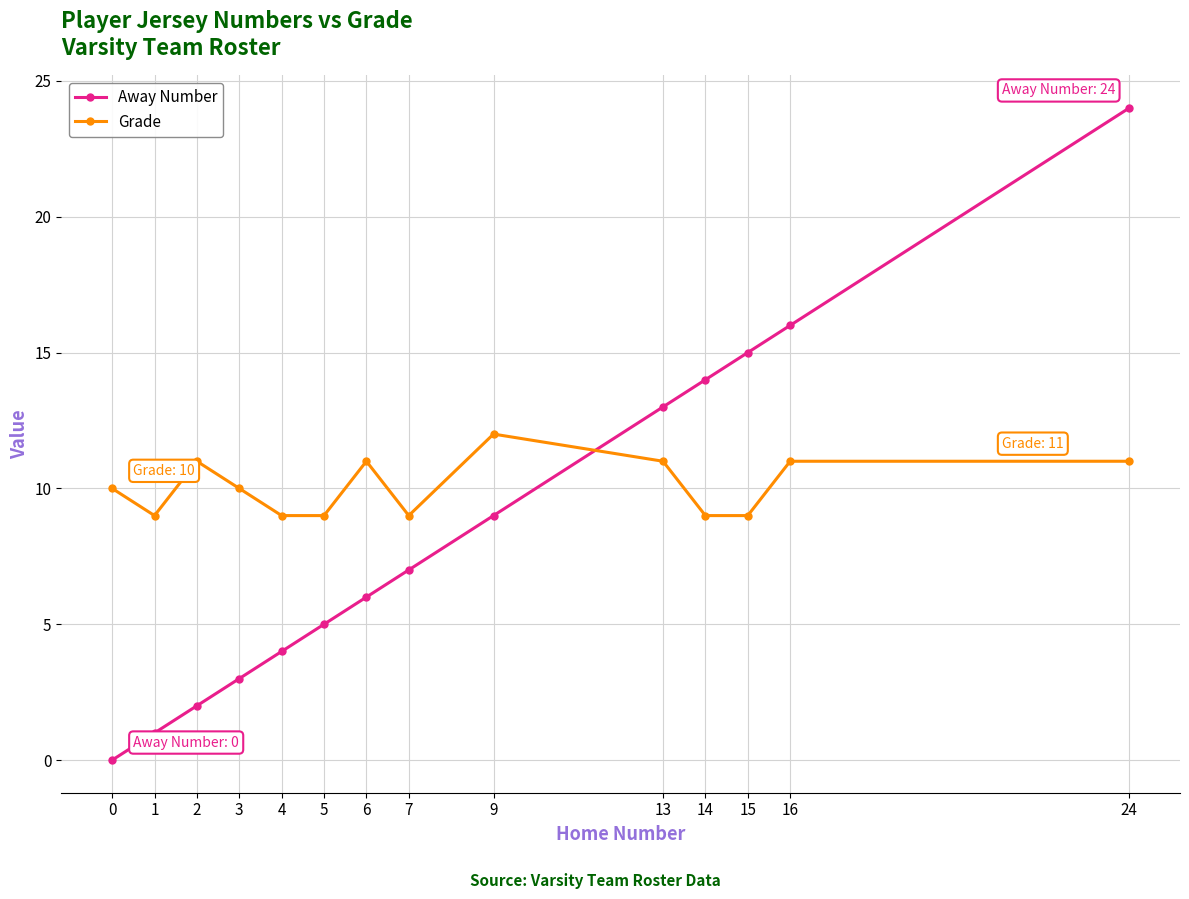

How many positive values does the Away Number series have?

13